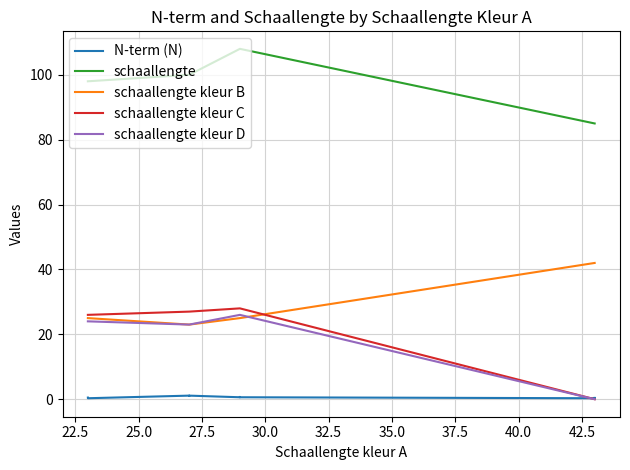

Read the schaallengte kleur C value at 30.0.

27.0